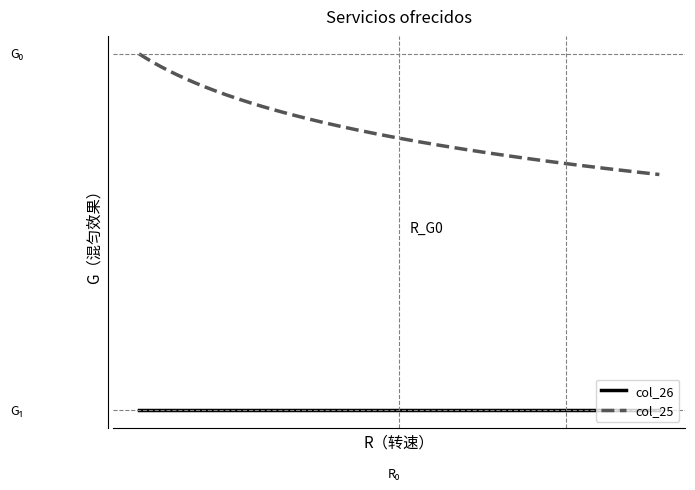

True or false: col_26 and col_25 intersect in this chart.

False